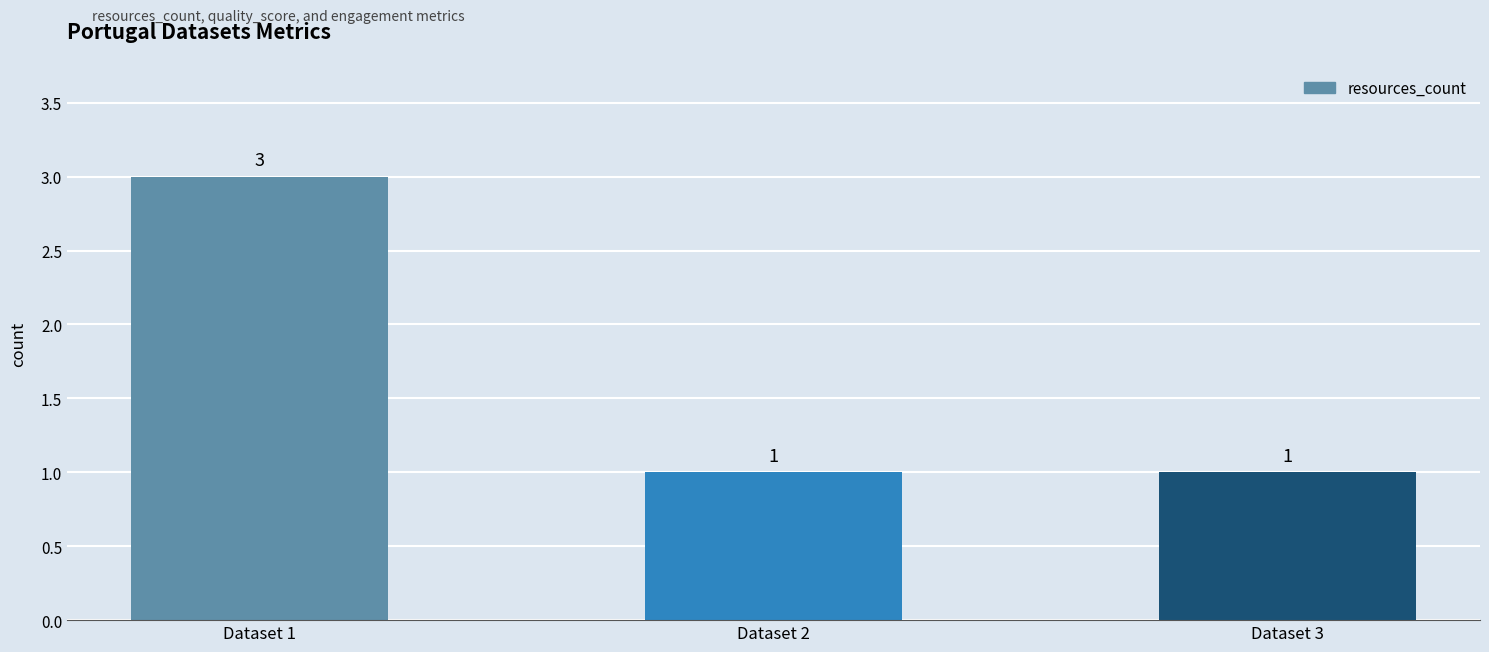

Approximately how many times larger is the value at Dataset 2 compared to Dataset 1?

0.3